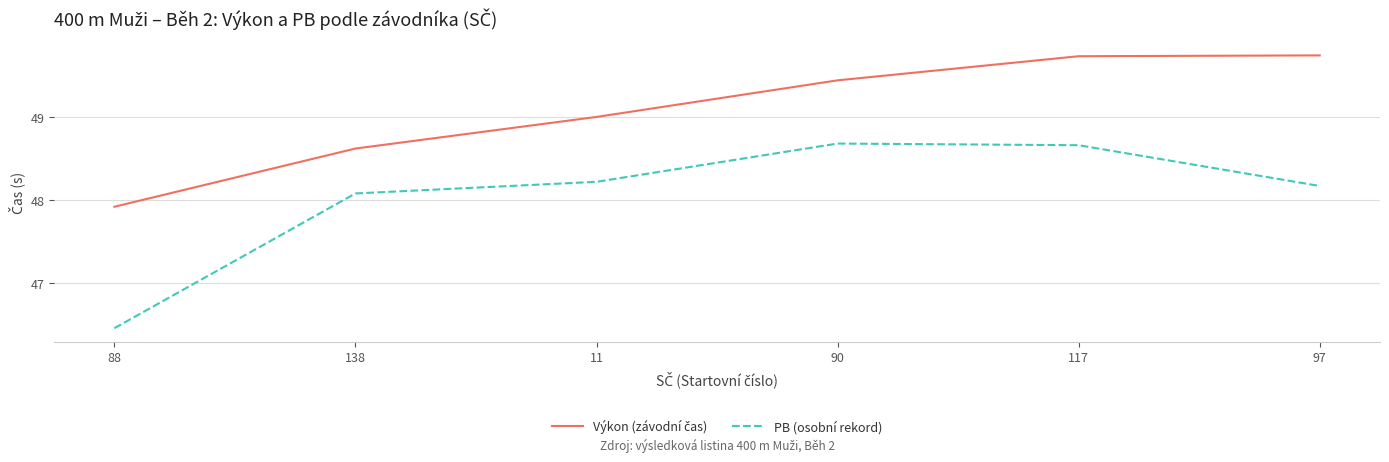

True or false: PB (osobní rekord) has a value of 18.3 at 97.

False